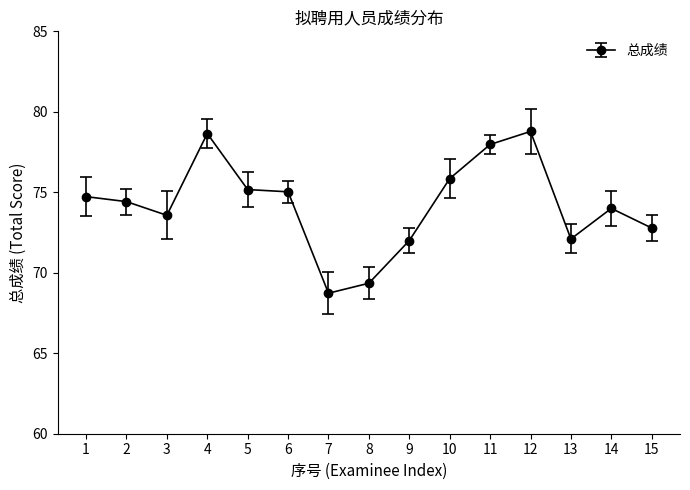

What is the minimum value shown in the chart?

68.7